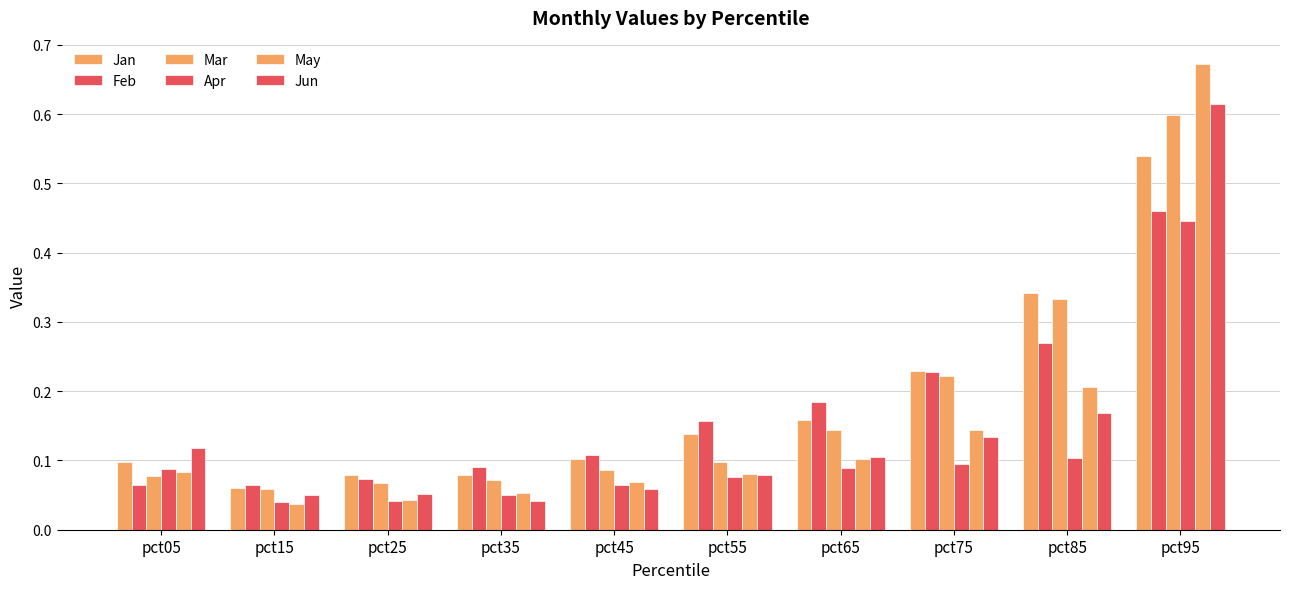

How many data points does each series have?

10